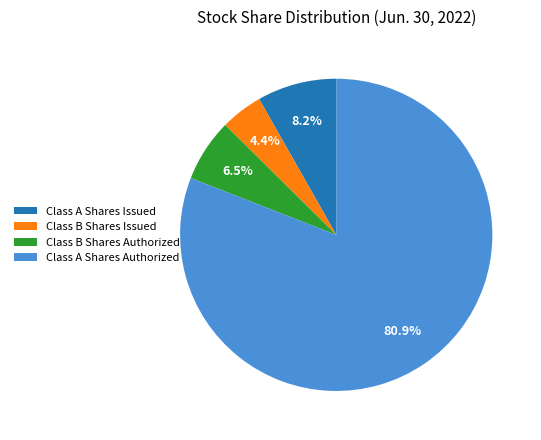

Approximately how many times larger is the value at Class A Shares Issued compared to Class B Shares Issued?

1.9